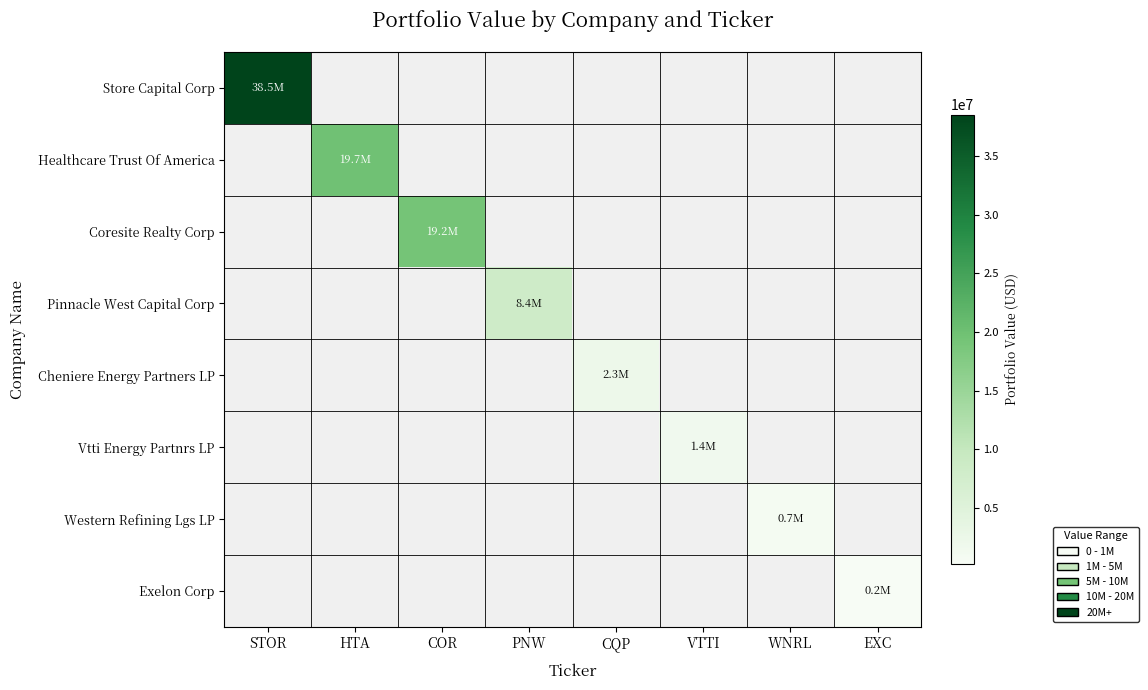

At which category does the chart reach its peak across all series?

STOR